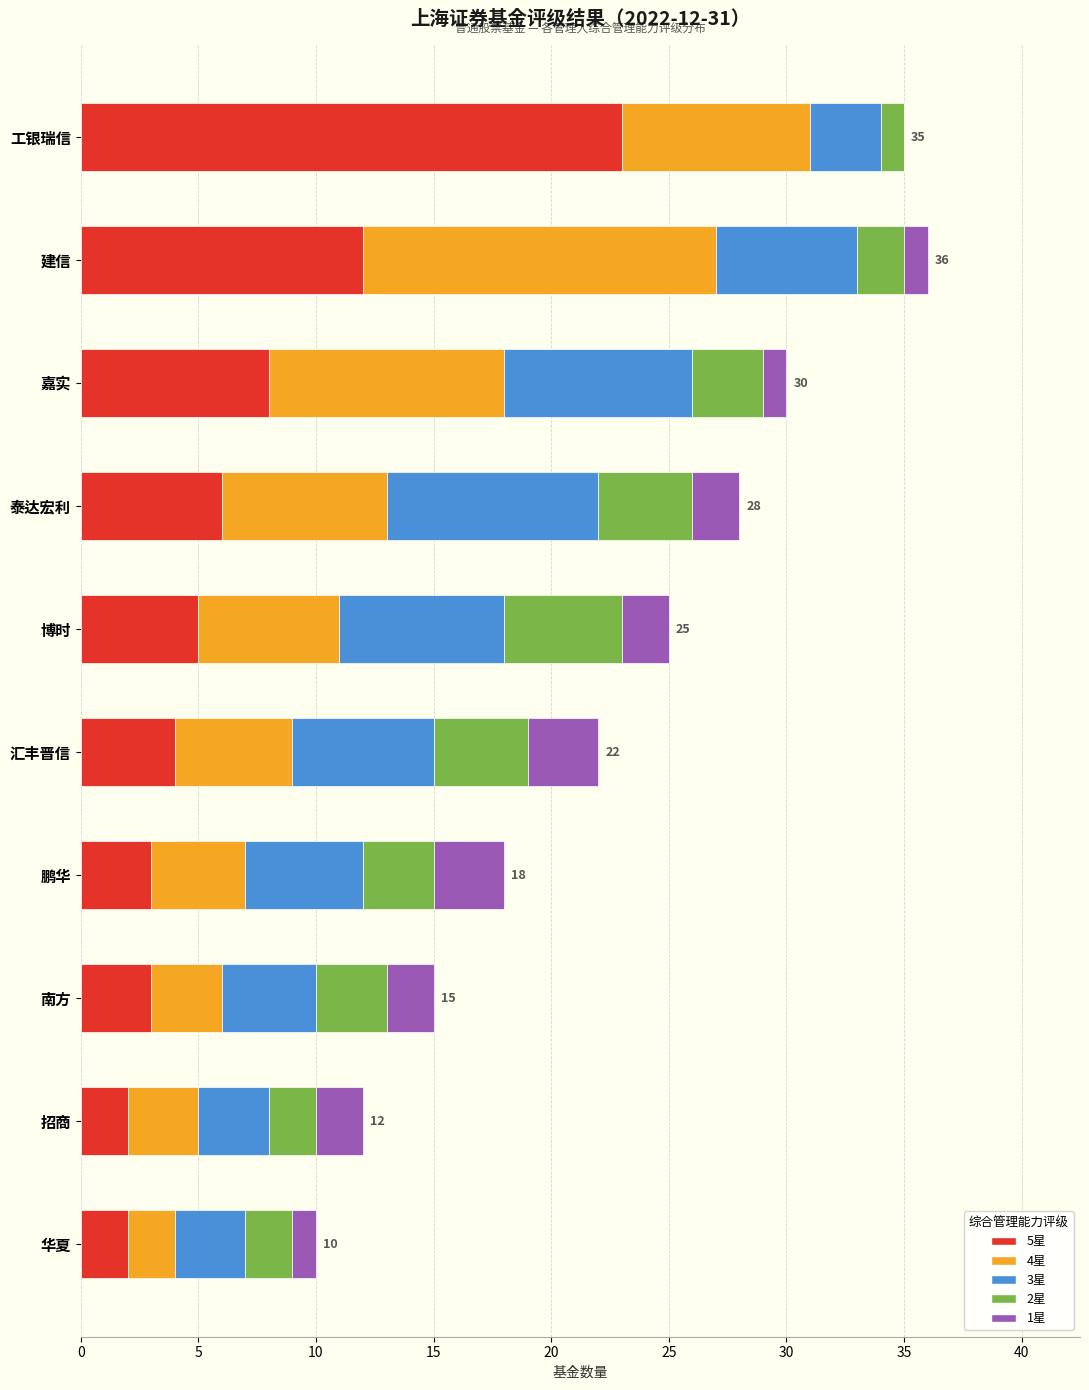

What is the average value of the 5星 series?

7